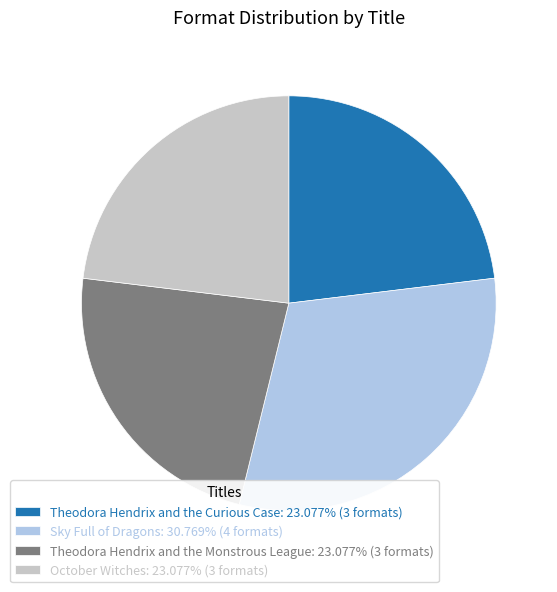

Does October Witches: 23.077% (3 formats) account for over 50% of the chart?

No